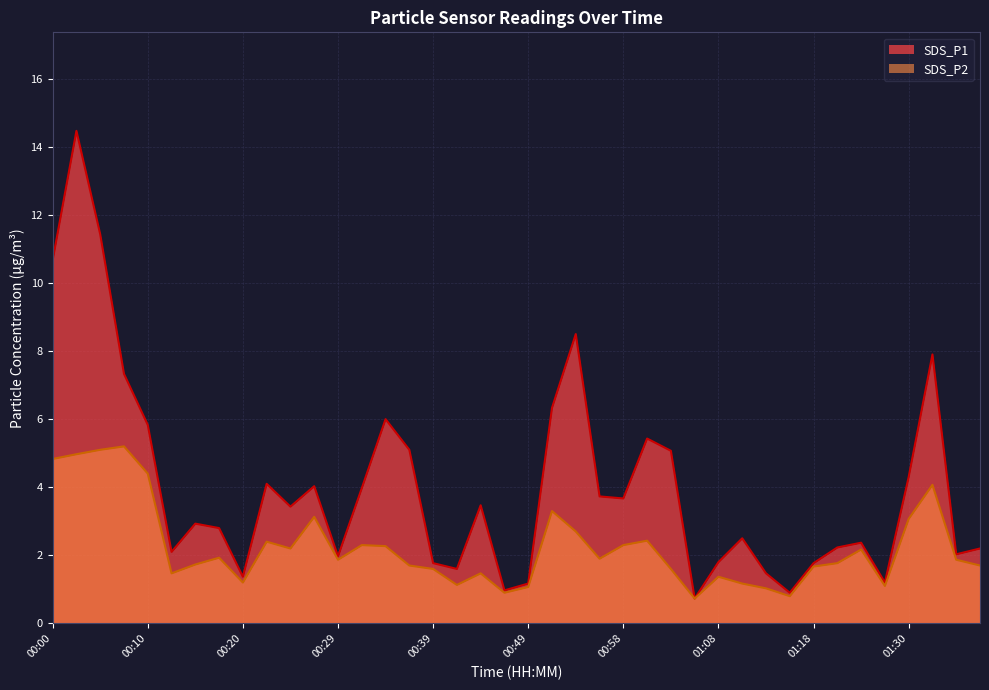

The SDS_P1 series shows 3.4 at 00:07. True or false?

False